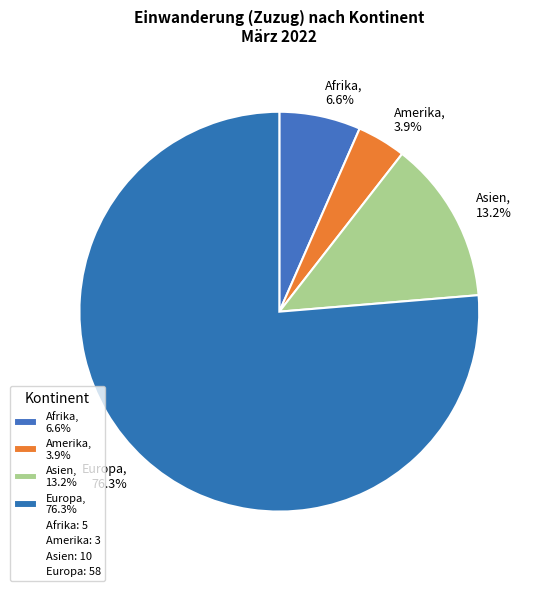

Is there any slice that represents more than half of the pie?

Yes